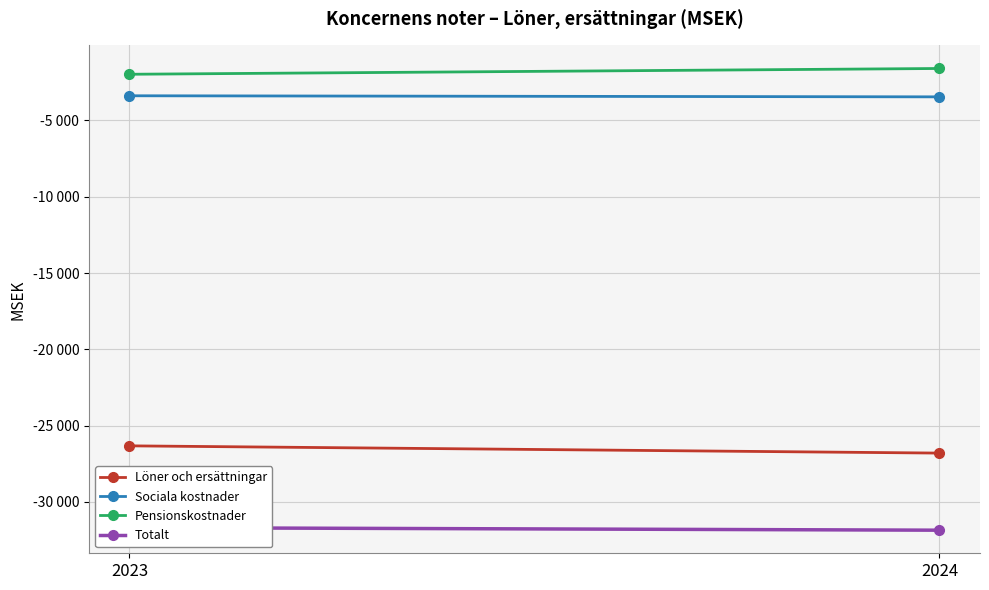

How many data points in Pensionskostnader are less than -1596?

1